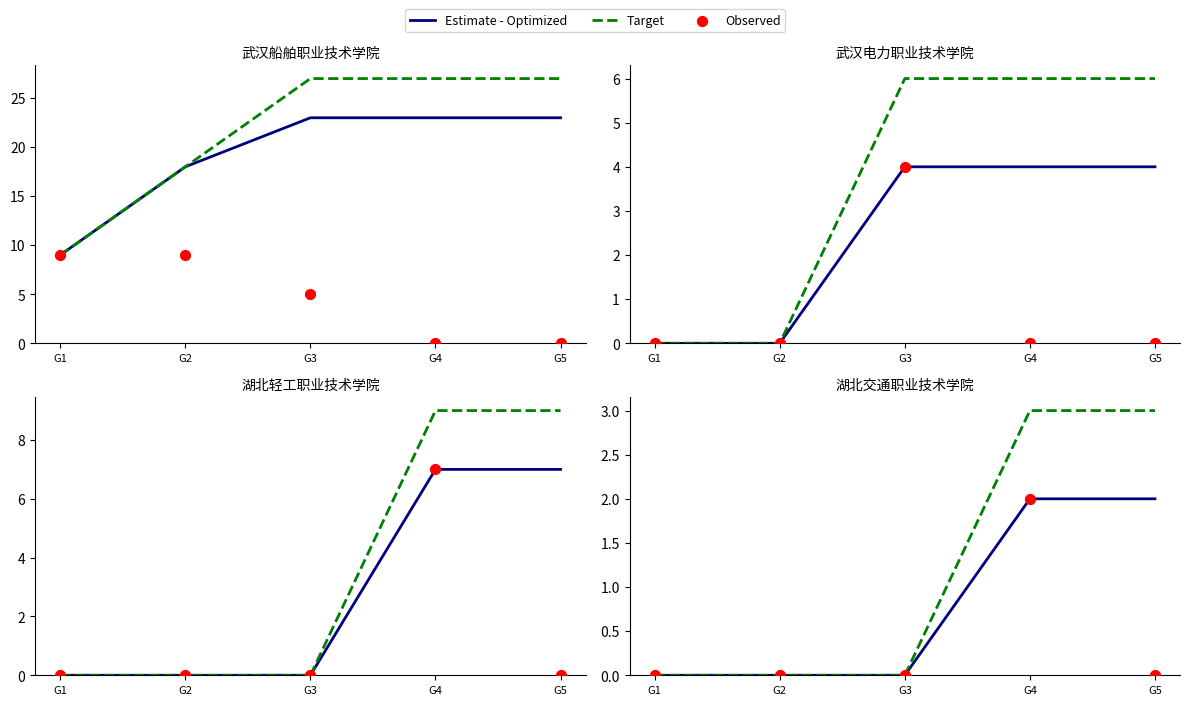

What are all the series names shown in the legend?

Estimate - Optimized, Target, Observed